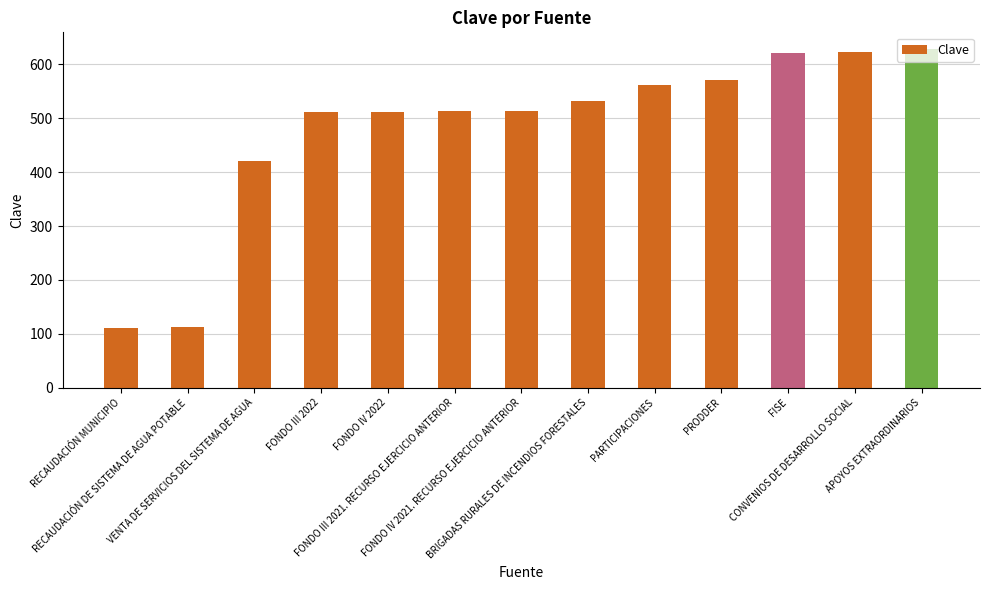

What is the value of the 9th bar from the left?

561